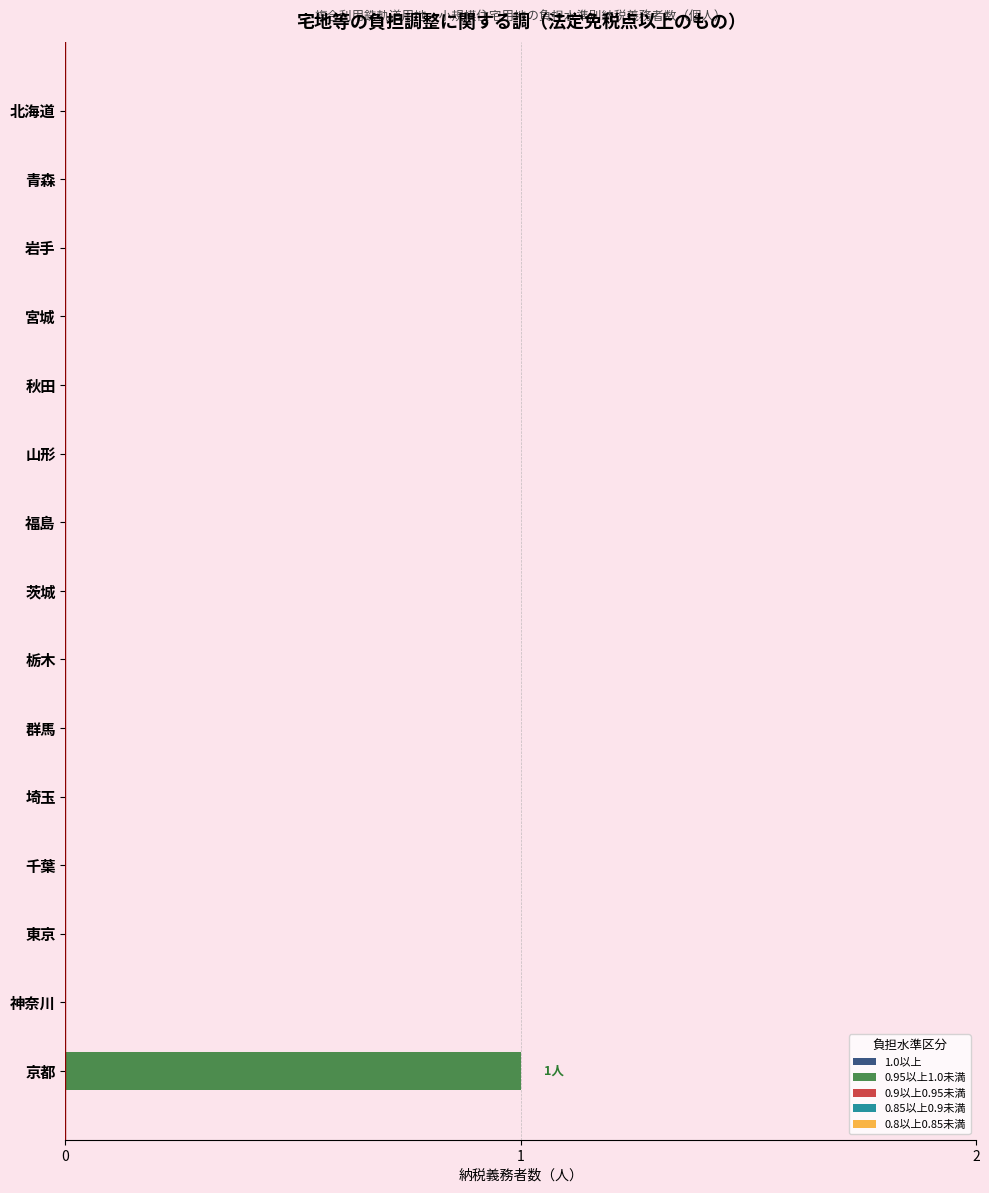

Which category has the highest value across all series?

京都